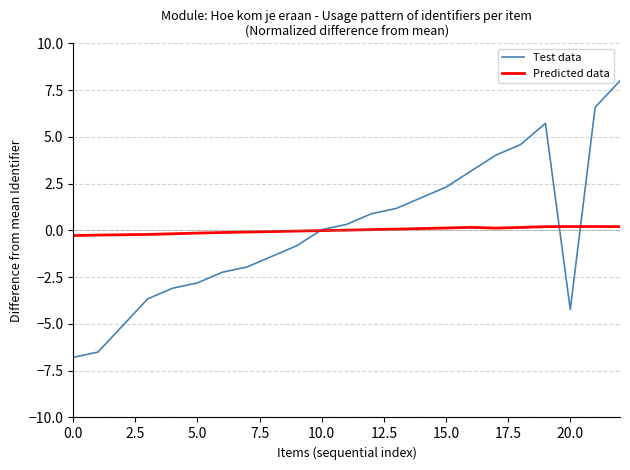

What is the maximum value shown in the chart?

8.0